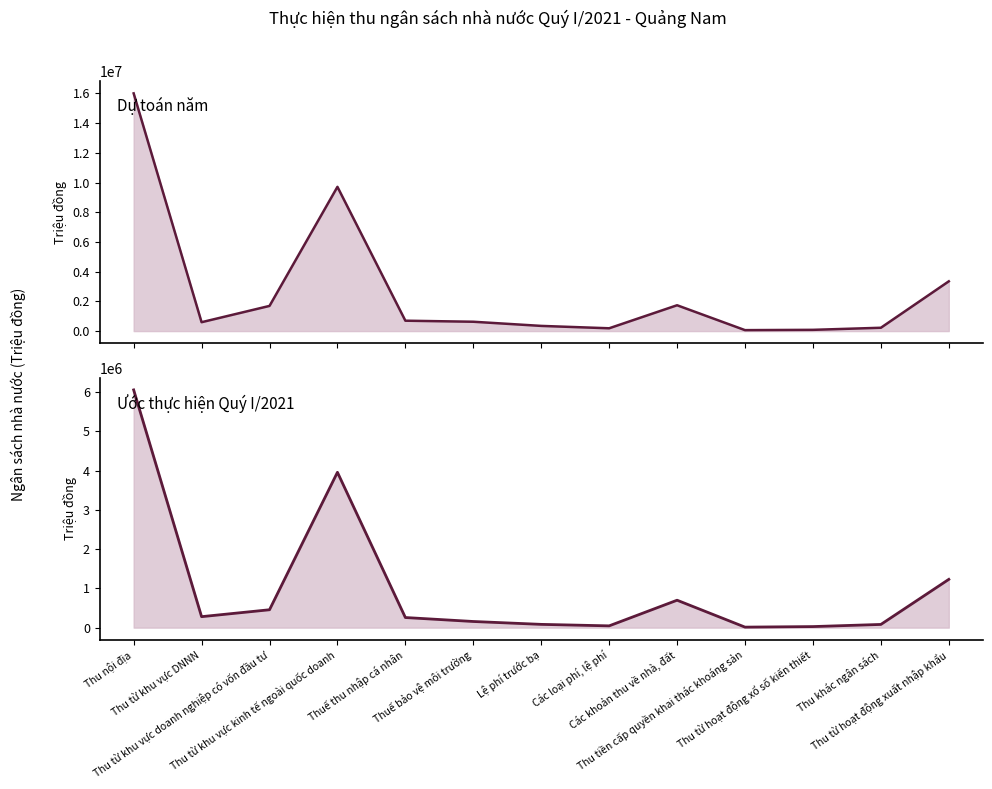

List the labels in order of Dự toán năm (Triệu đồng) value, smallest first.

Thu tiền cấp quyền khai thác khoáng sản, Thu từ hoạt động xổ số kiến thiết, Các loại phí, lệ phí, Thu khác ngân sách, Lệ phí trước bạ, Thu từ khu vực DNNN, Thuế bảo vệ môi trường, Thuế thu nhập cá nhân, Thu từ khu vực doanh nghiệp có vốn đầu tư, Các khoản thu về nhà, đất, Thu từ hoạt động xuất nhập khẩu, Thu từ khu vực kinh tế ngoài quốc doanh, Thu nội địa